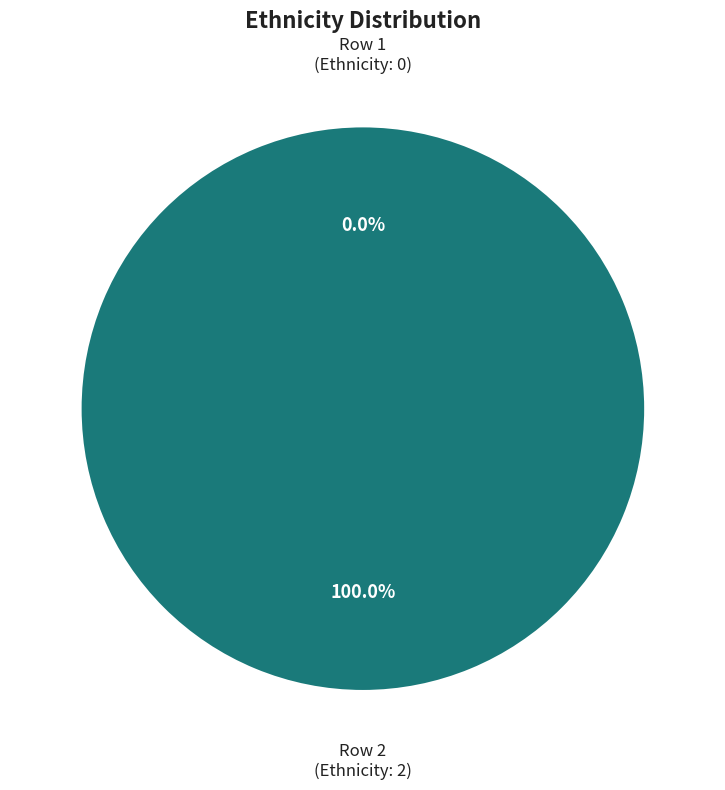

How many segments does this pie chart have?

2